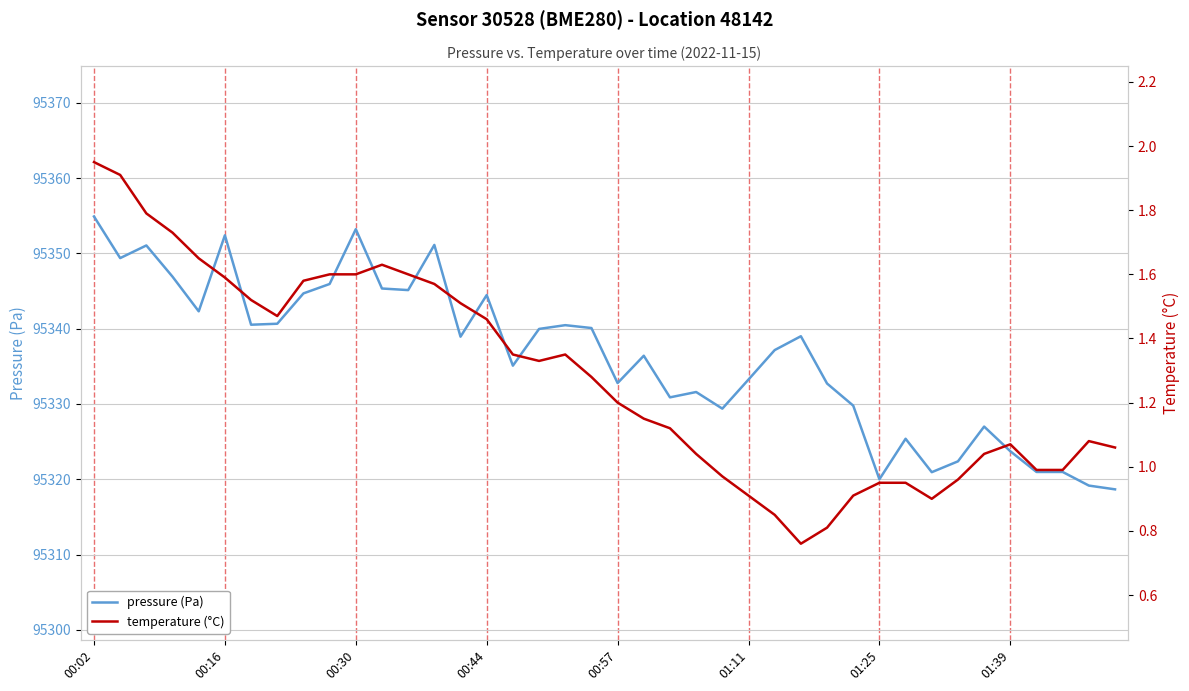

What is the spread (max minus min) of values at 28?

95331.9